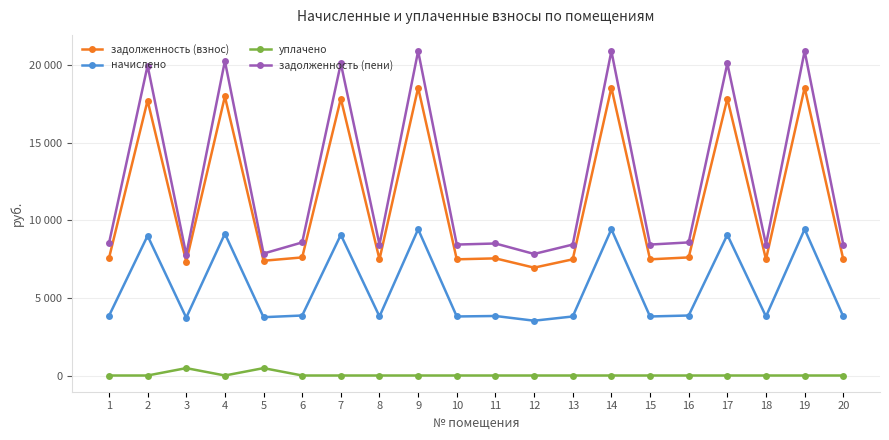

Is this an area chart (filled region under the line)?

No